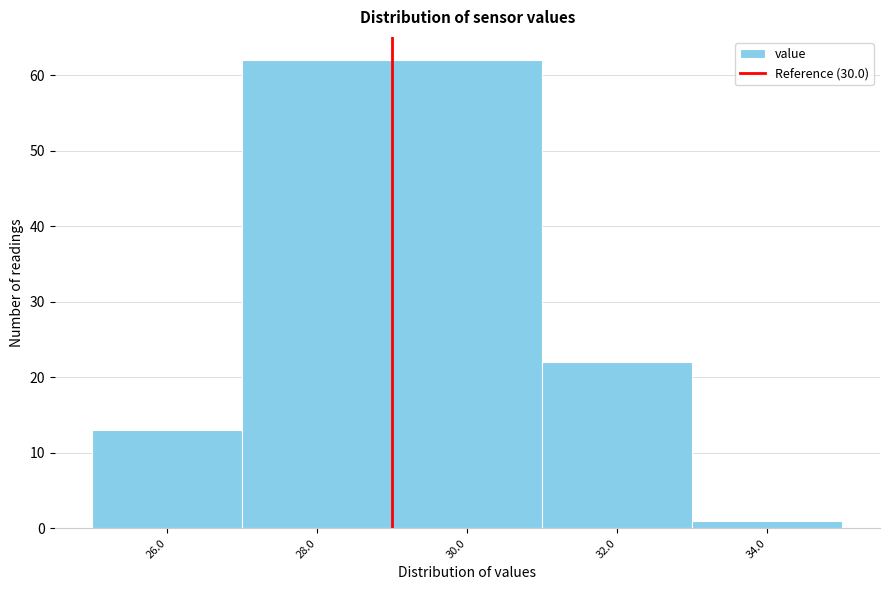

Reading right to left, transcribe all the data shown in this chart.

1	22	62	62	13